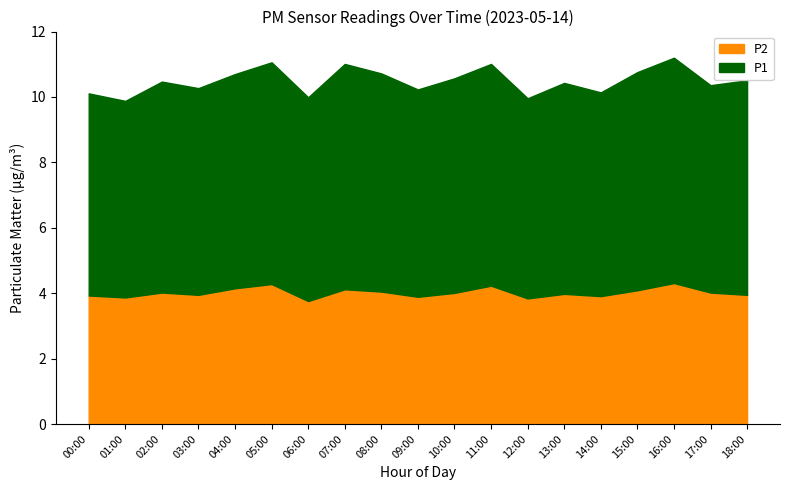

Reading left to right, extract all data points from this chart.

P1: 6.2	6.0	6.5	6.3	6.5	6.8	6.2	6.9	6.7	6.3	6.6	6.8	6.1	6.5	6.2	6.7	6.9	6.3	6.6
P2: 3.9	3.9	4.0	4.0	4.2	4.3	3.8	4.1	4.0	3.9	4.0	4.2	3.8	4.0	3.9	4.1	4.3	4.0	4.0